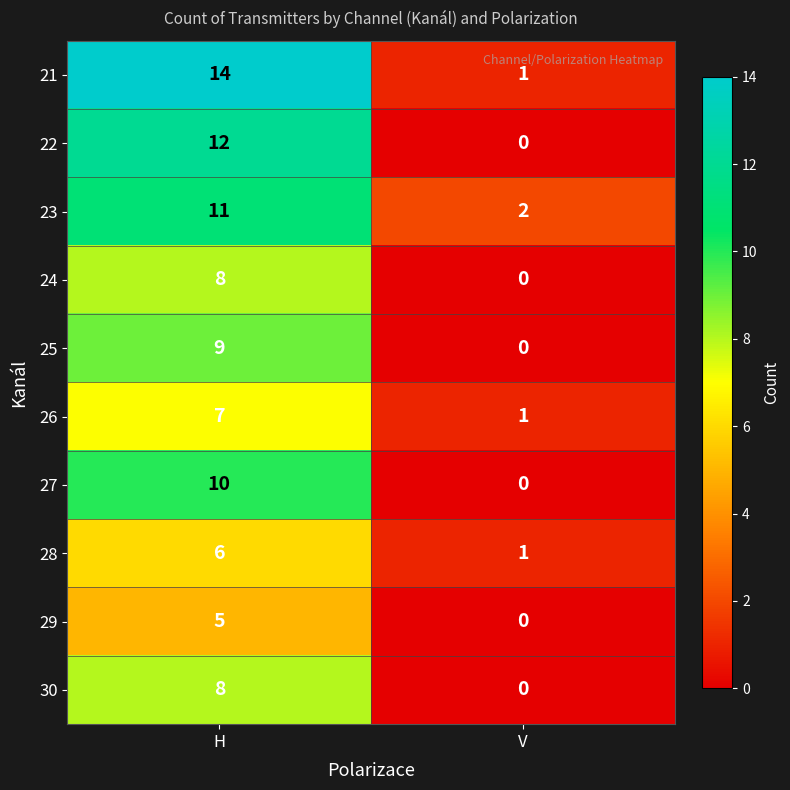

What is the difference between the 26 values at H and V?

6